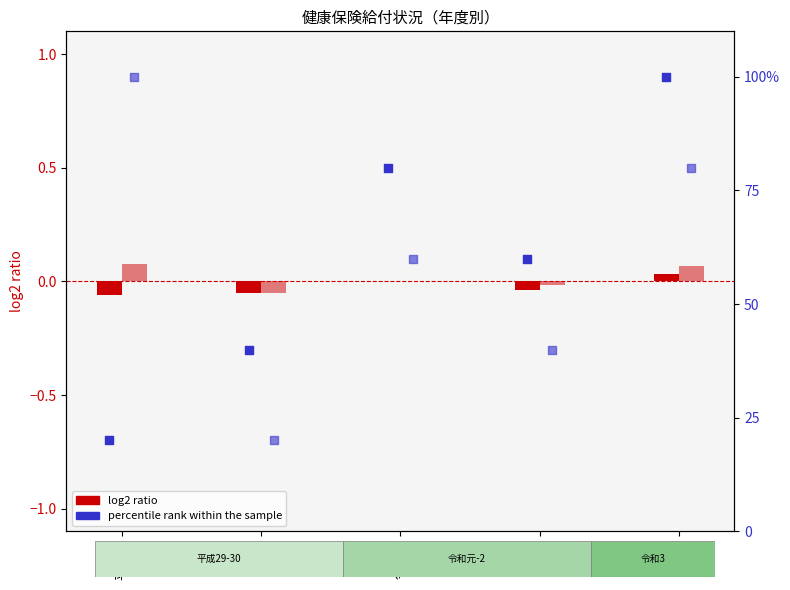

Which series contains the lowest Y value?

医療給付費 log2 ratio